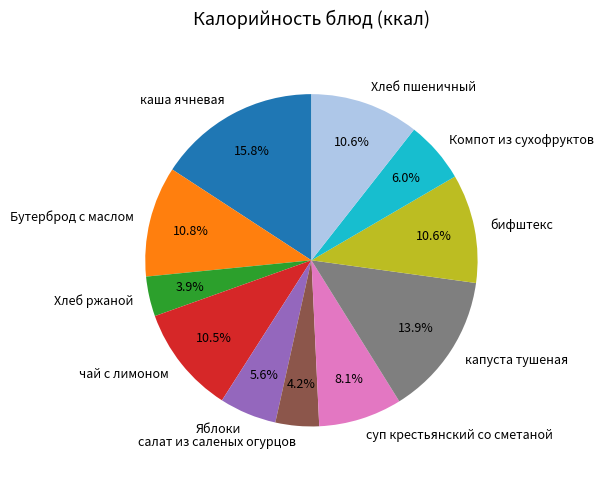

Count the number of slices in the pie.

11